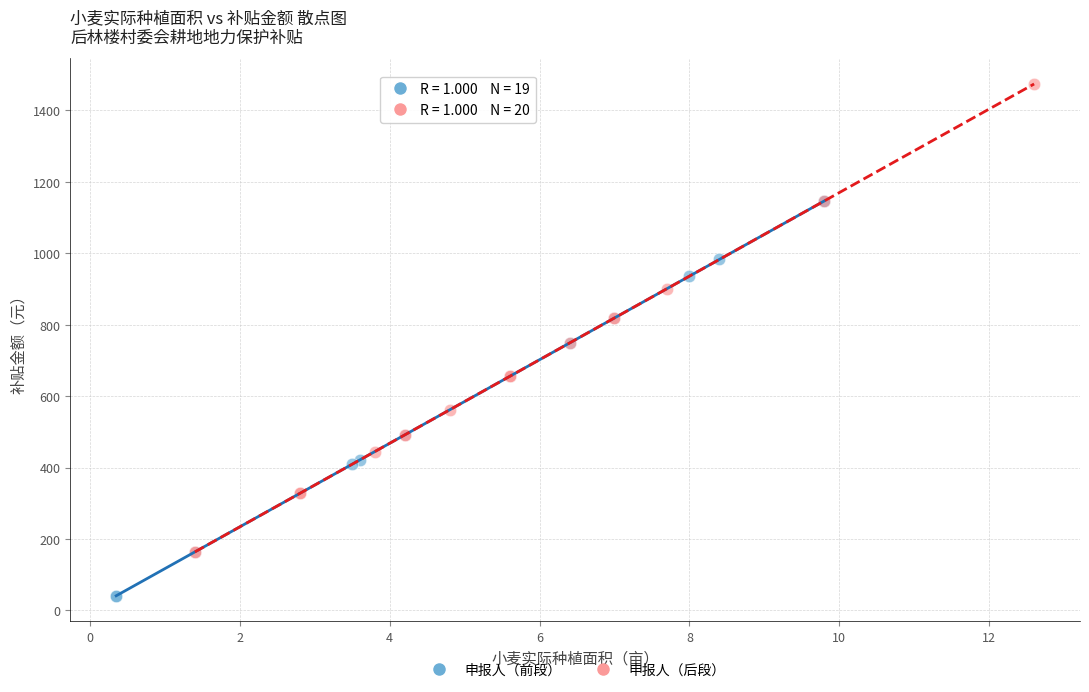

Which series reaches the minimum Y coordinate?

申报人（前段）